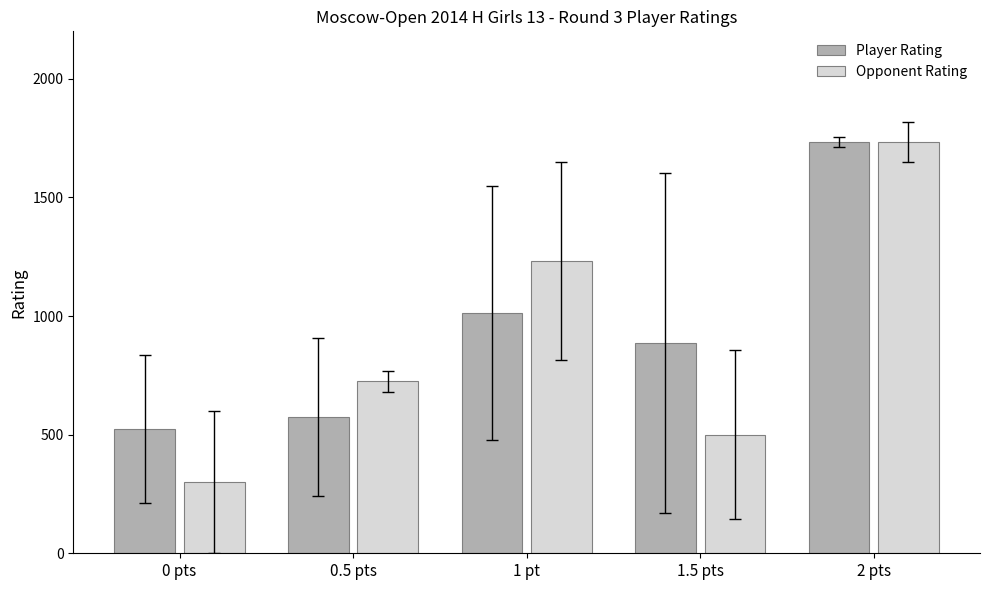

Rank the categories by Opponent Rating value from highest to lowest.

2 pts, 1 pt, 0.5 pts, 1.5 pts, 0 pts